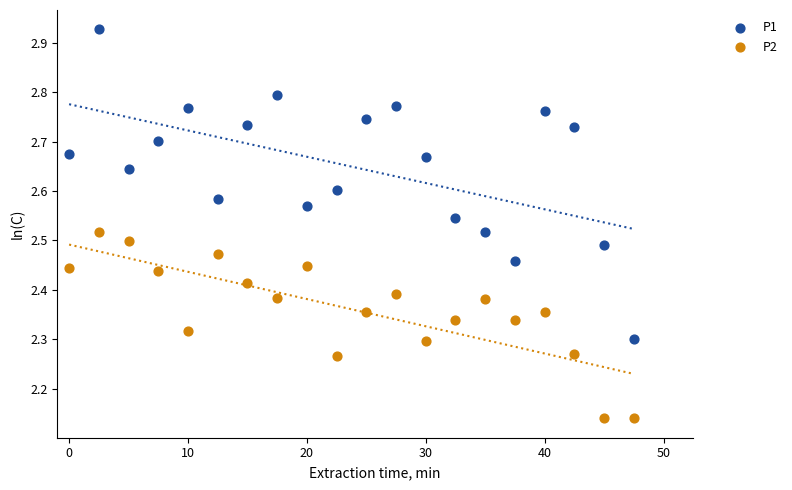

What is the X range (max minus min) for the scatter plot?

47.5